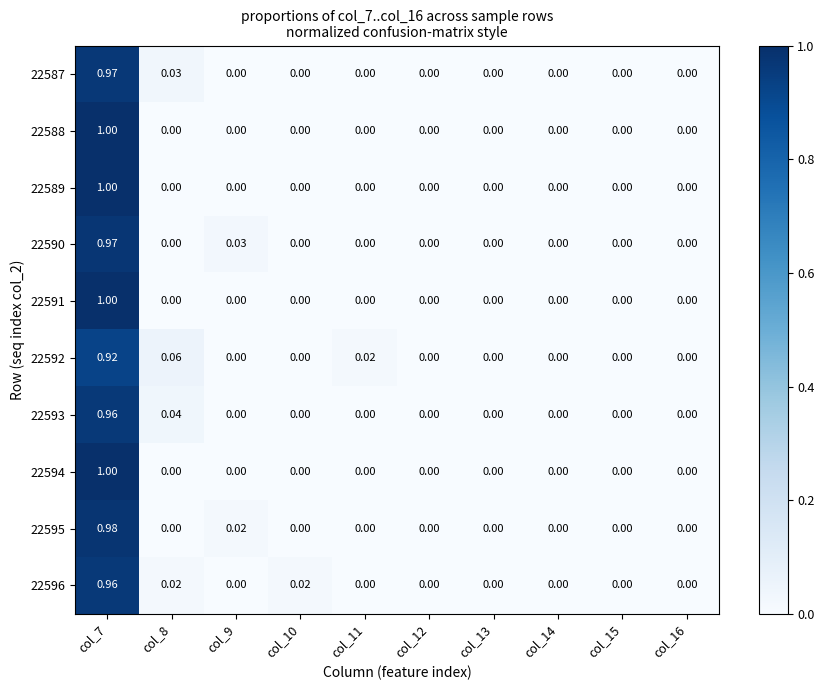

What is the maximum value shown in the chart?

1.0